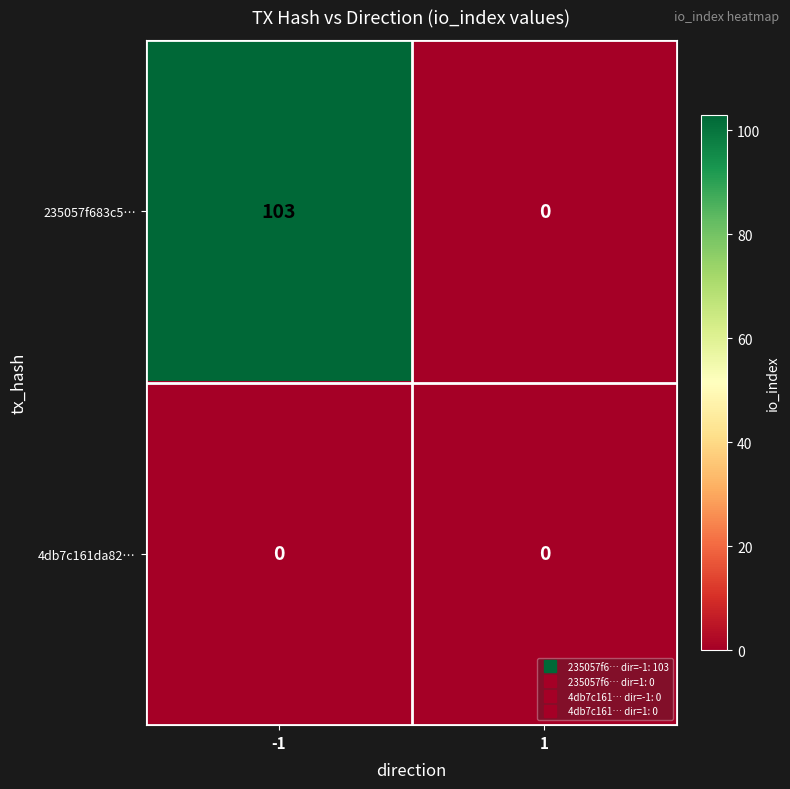

Reading left to right, transcribe all the data shown in this chart.

235057f683c5…: 103	0
4db7c161da82…: 0	0